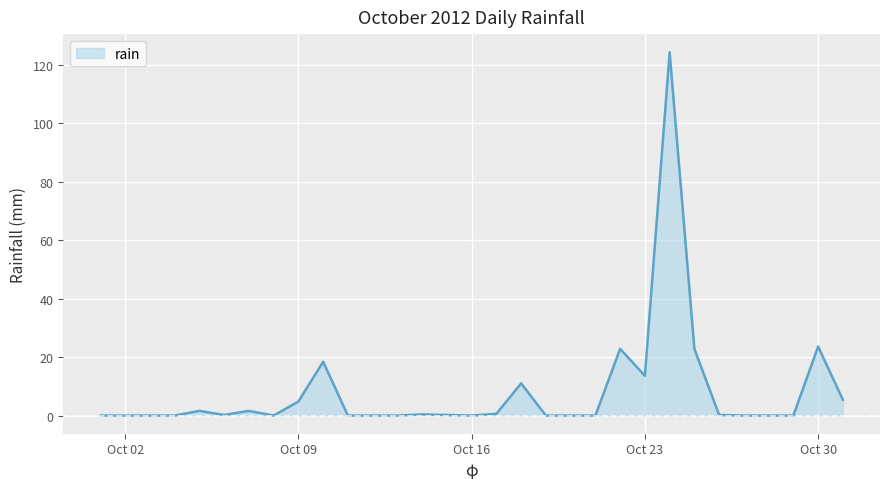

What is the difference between the maximum and minimum values?

124.2